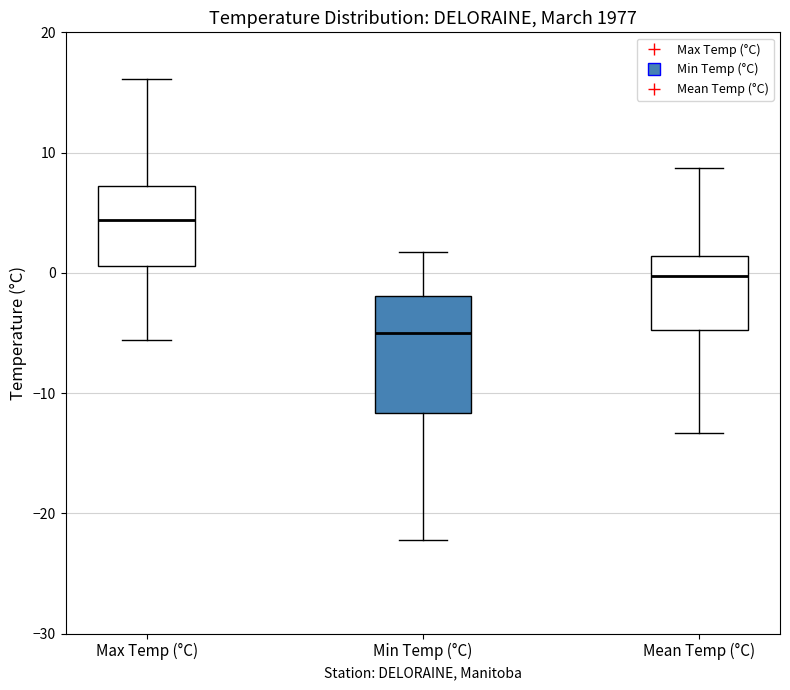

Comparing the boxes themselves (not the whiskers), which one is the tallest?

Min Temp (°C)